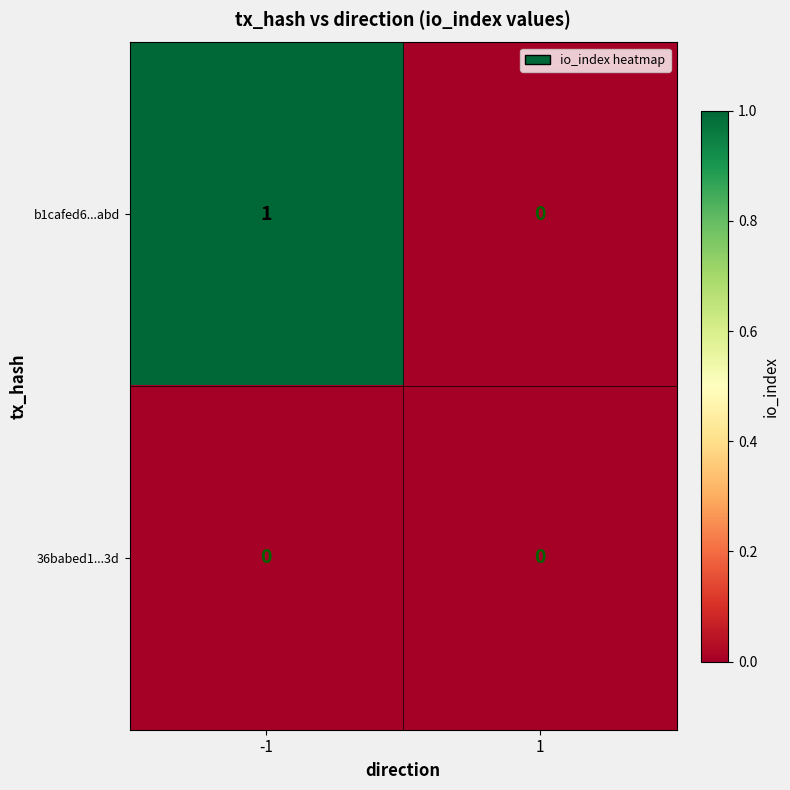

Reading left to right, list all the values displayed in this chart.

b1cafed6...abd: 1	0
36babed1...3d: 0	0